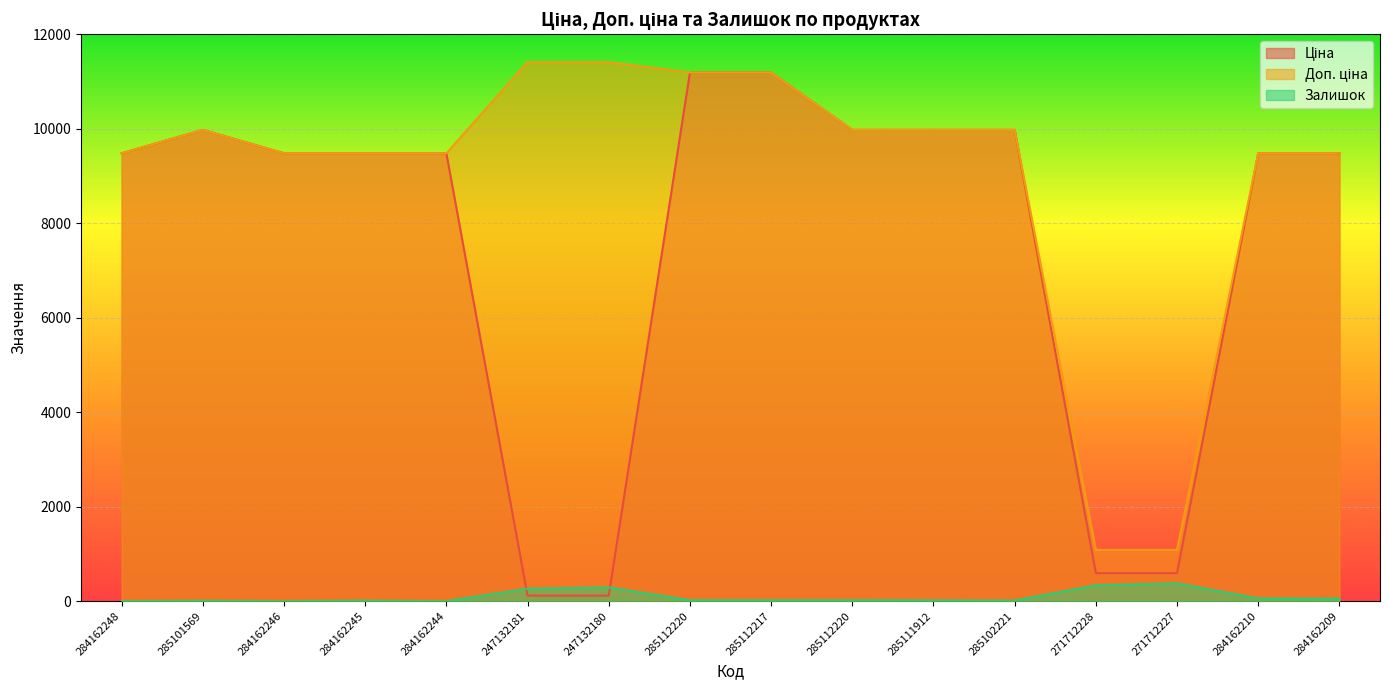

List the labels in order of Доп. ціна value, largest first.

247132181, 247132180, 285112220, 285112217, 285101569, 285112220, 285111912, 285102221, 284162248, 284162246, 284162245, 284162244, 284162210, 284162209, 271712228, 271712227